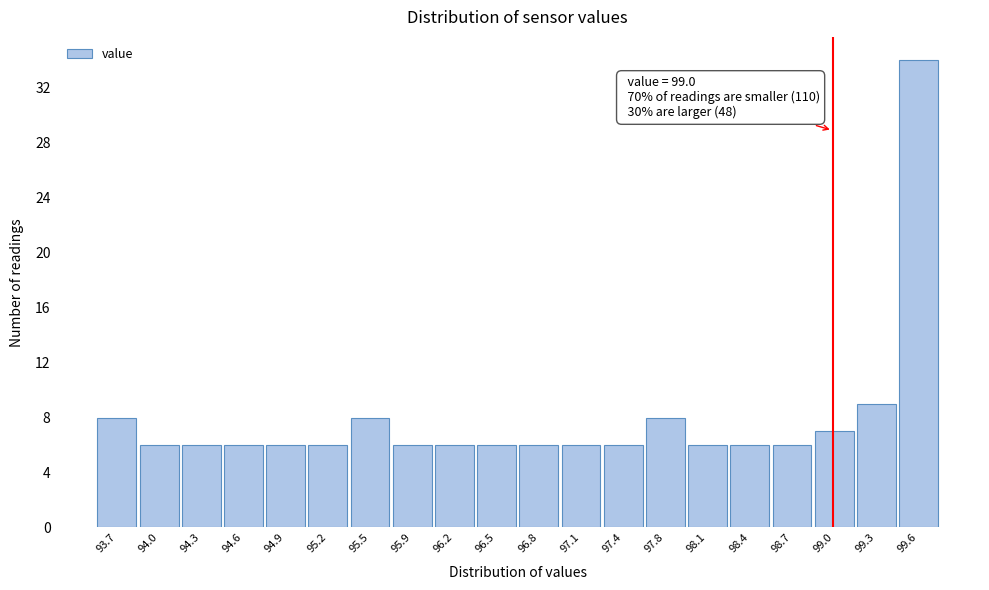

Over which range of the x-axis is the bar tallest?

99.485 to 99.800